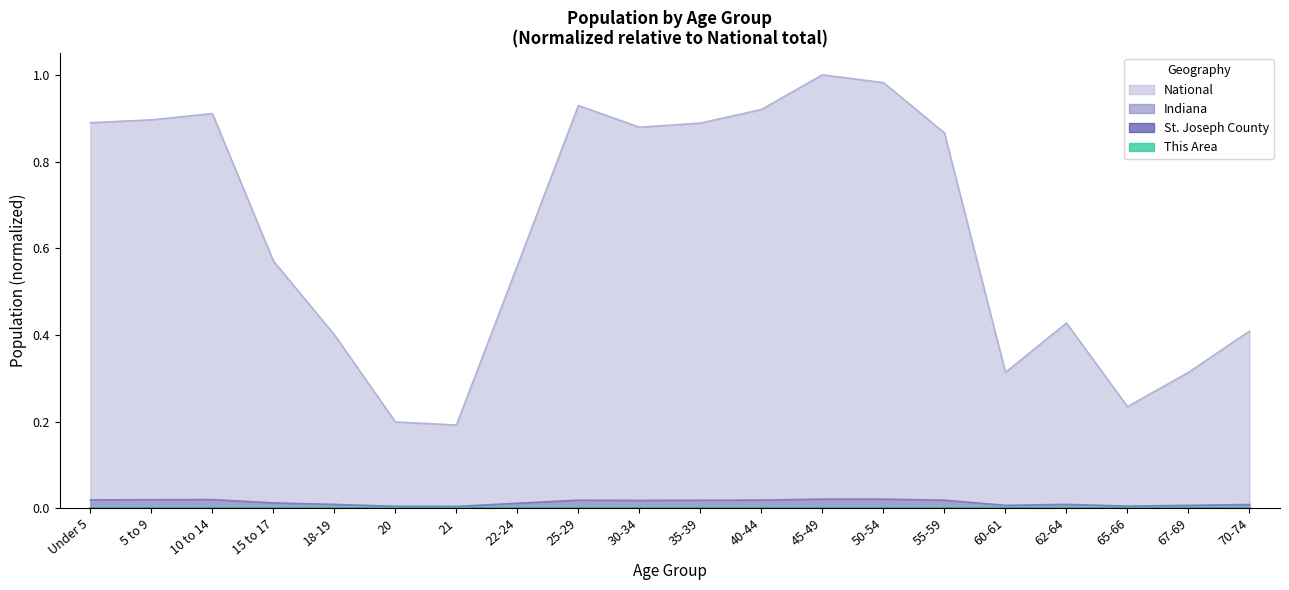

True or false: National and Indiana intersect in this chart.

False